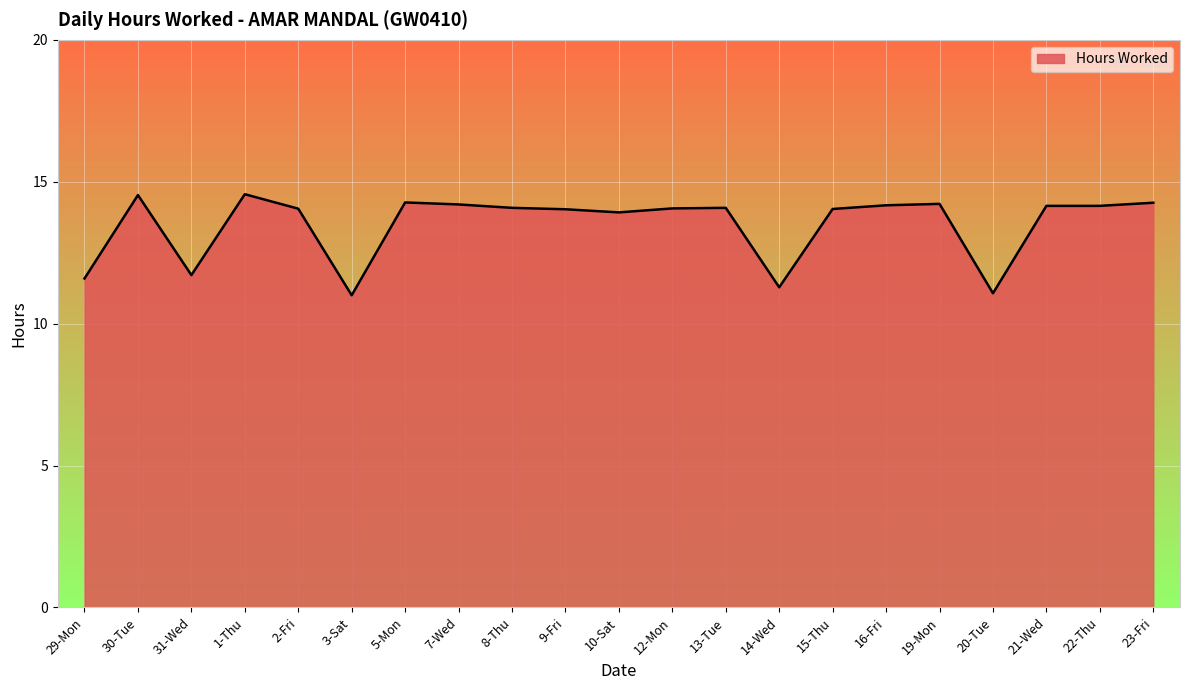

True or false: the data shows 14.2 at 22-Thu.

True